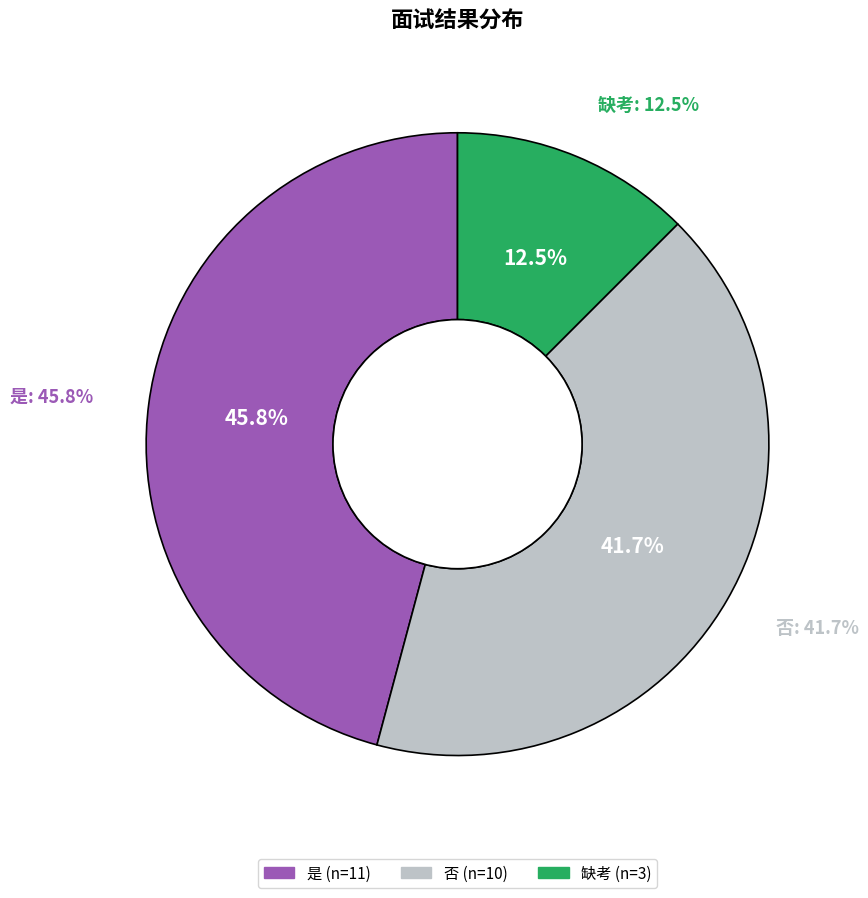

What is the change in value from 否 to 缺考?

-7